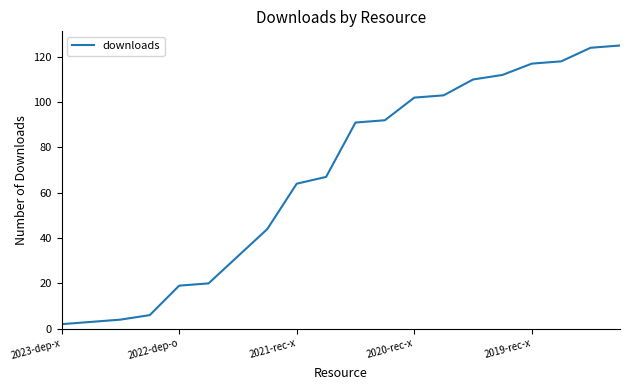

What is the greatest value displayed?

125